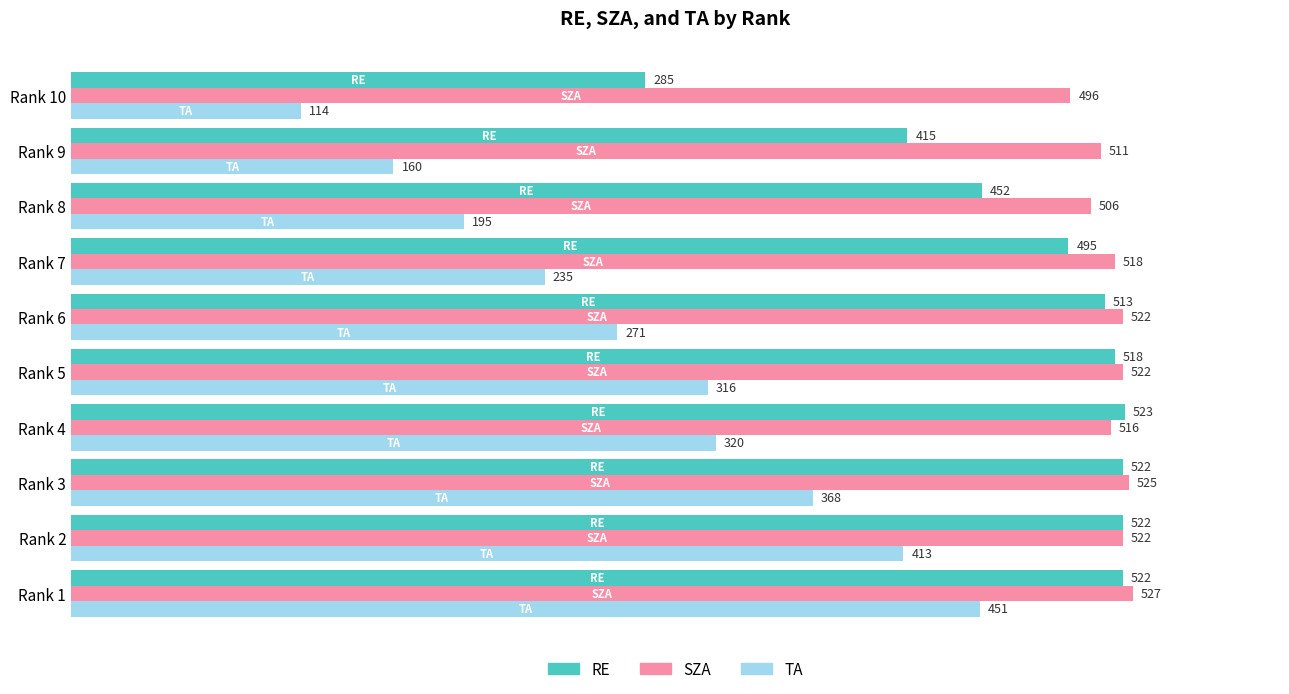

What is the sum of all RE values?

4767